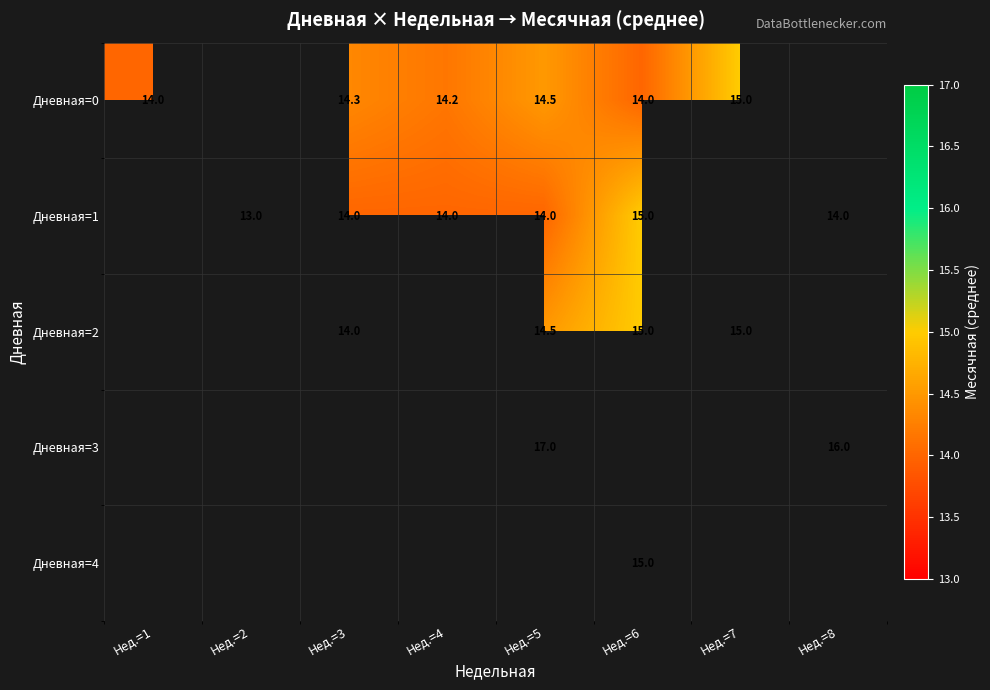

What is the sum of the Дневная=1 values at Нед.=8 and Нед.=2?

27.0